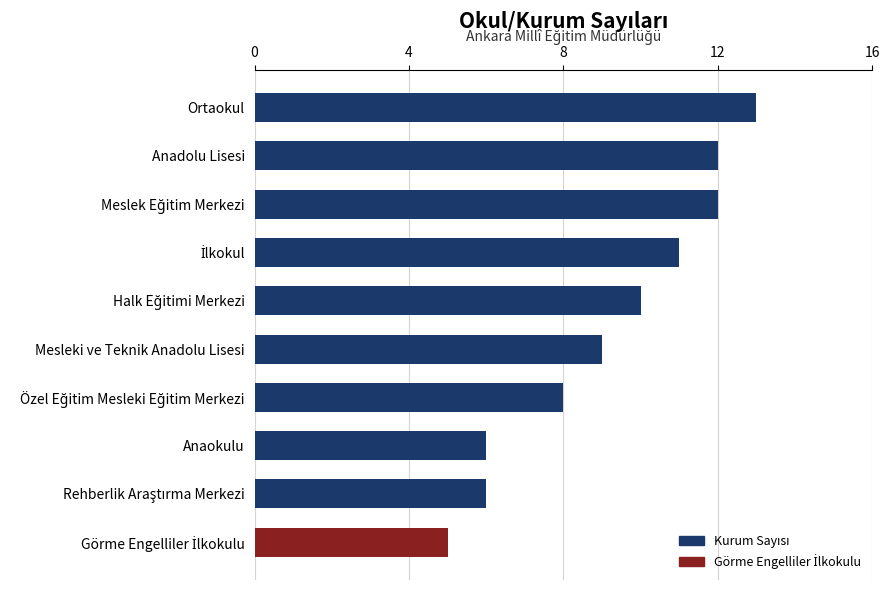

The value at Anadolu Lisesi is 4. True or false?

False